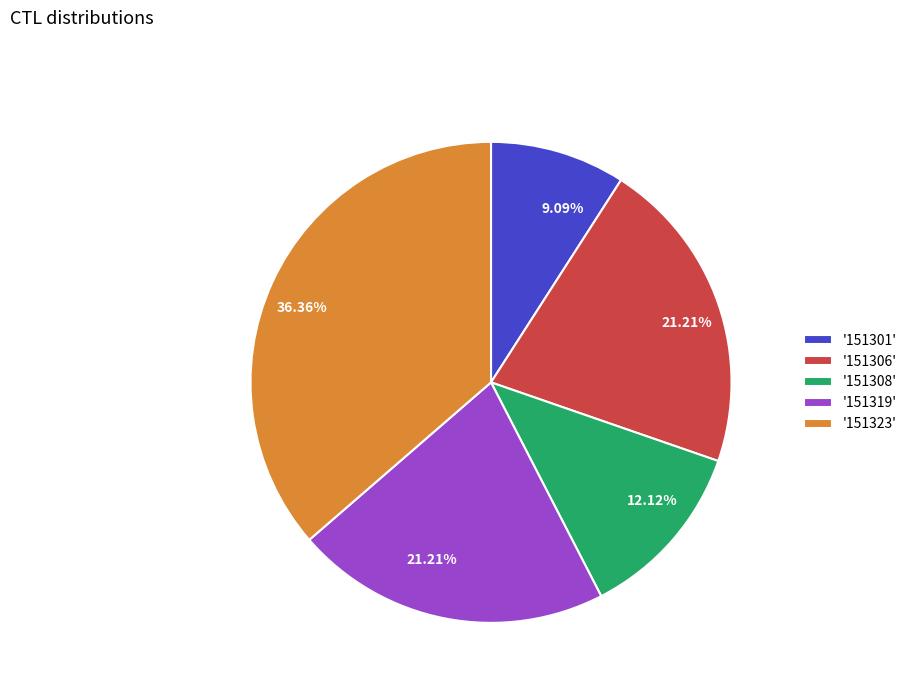

Is there a majority slice in this chart?

No